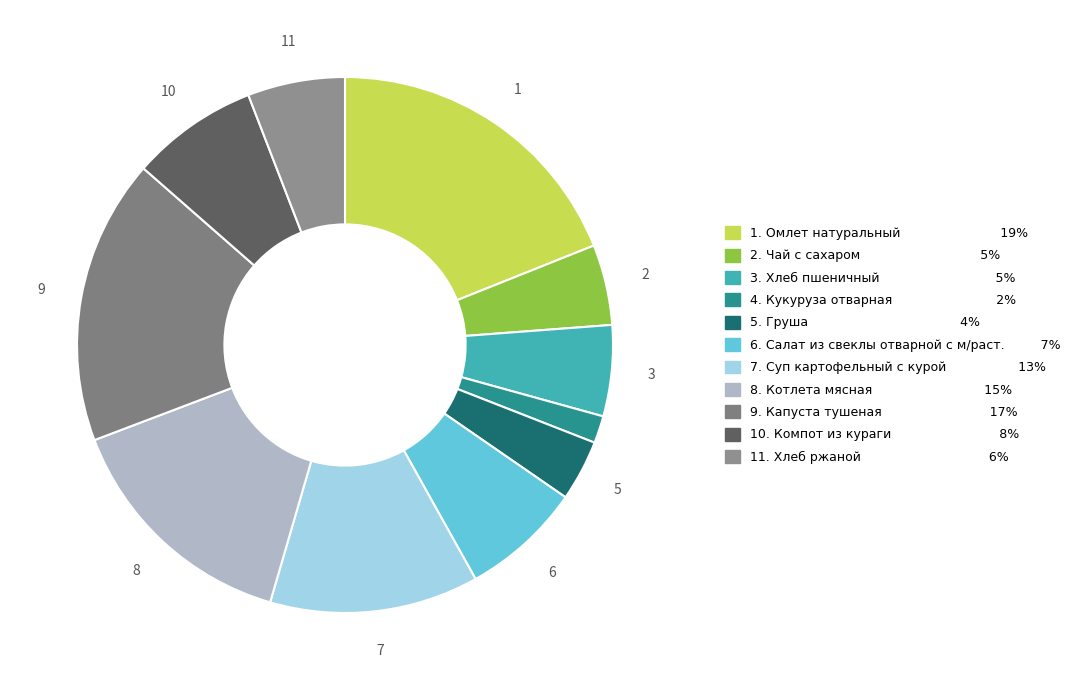

Which slice is the largest?

1. Омлет натуральный 19%